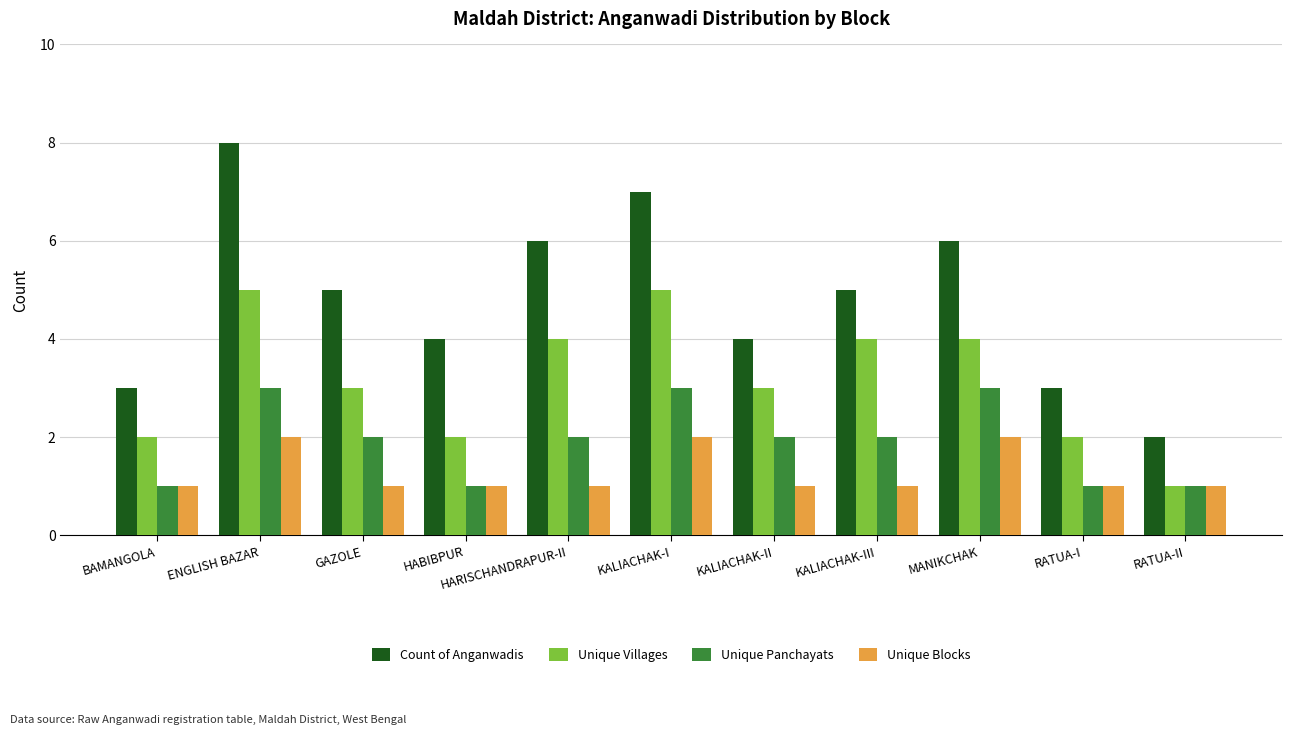

Reading left to right, extract all data points from this chart.

Count of Anganwadis: 3	8	5	4	6	7	4	5	6	3	2
Unique Villages: 2	5	3	2	4	5	3	4	4	2	1
Unique Panchayats: 1	3	2	1	2	3	2	2	3	1	1
Unique Blocks: 1	2	1	1	1	2	1	1	2	1	1